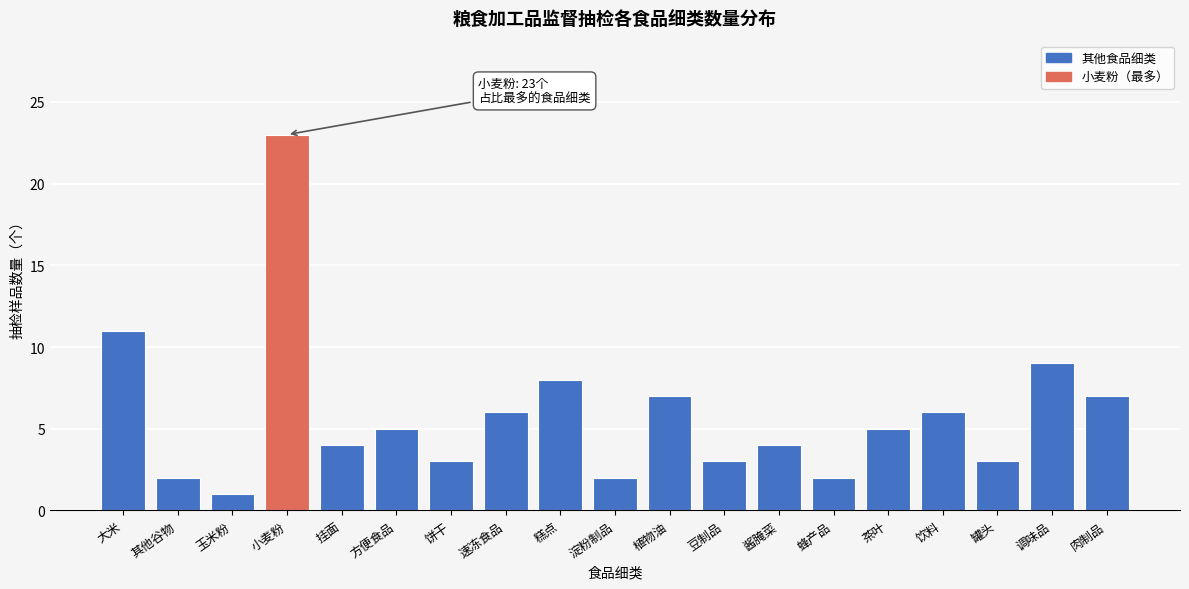

Reading right to left, transcribe all the data shown in this chart.

7	9	3	6	5	2	4	3	7	2	8	6	3	5	4	23	1	2	11